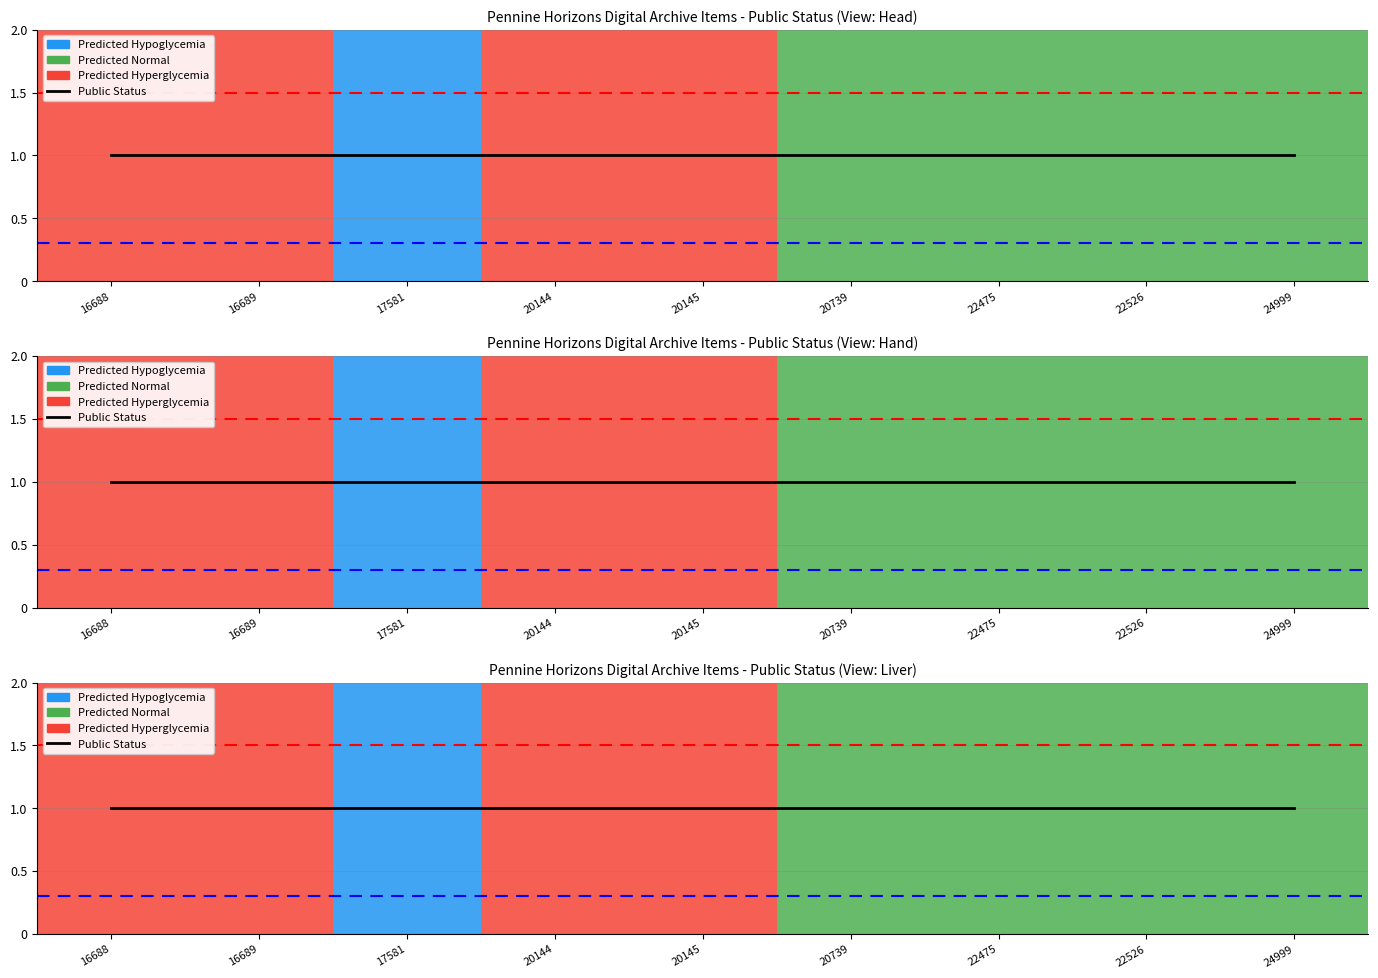

Which series has the largest total across all categories?

public